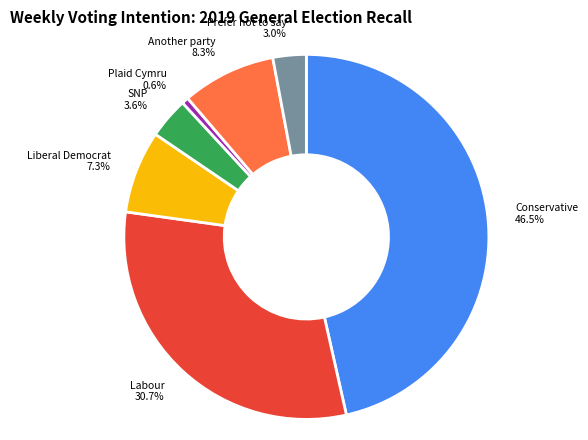

True or false: Labour accounts for 31% of the total.

True